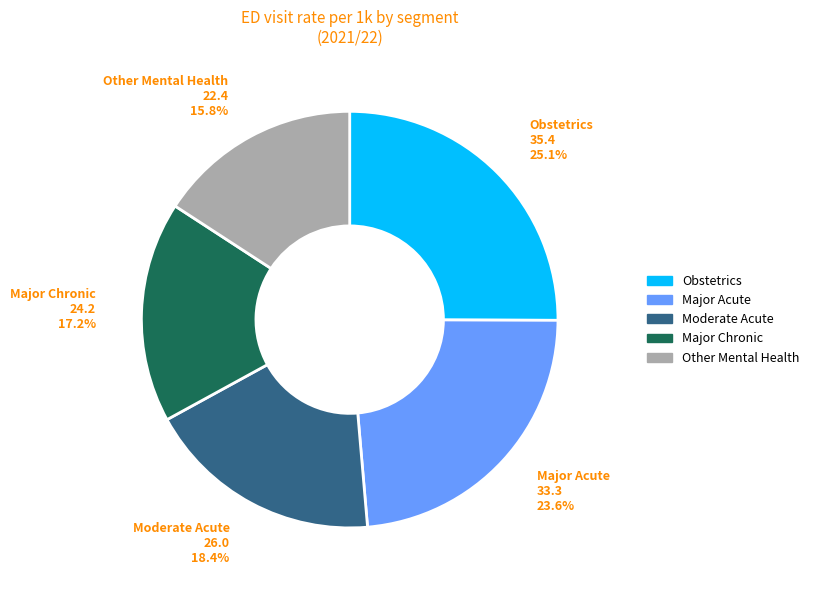

Rank the categories by value from highest to lowest.

Obstetrics, Major Acute, Moderate Acute, Major Chronic, Other Mental Health